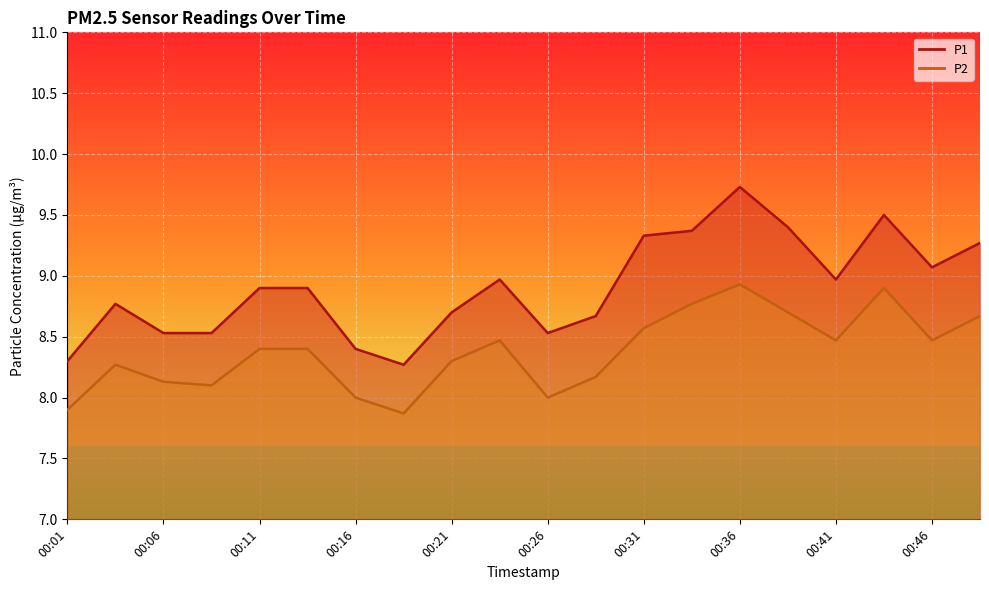

In P1, how many points are higher than both neighbors (excluding endpoints)?

4